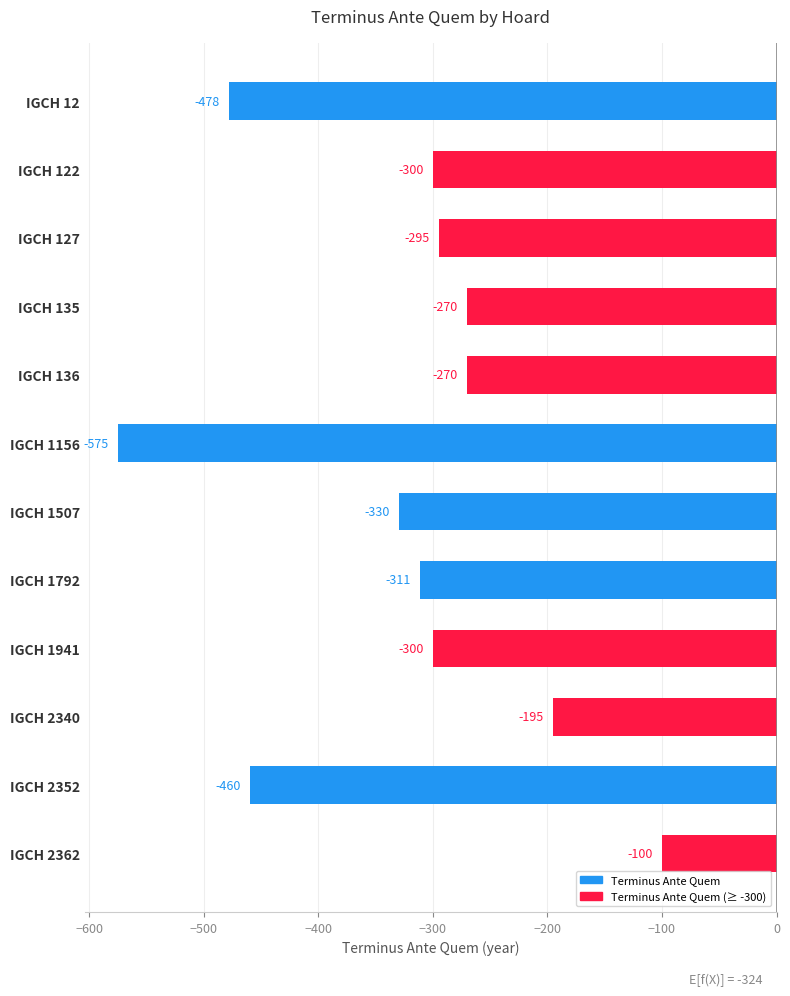

What is the value of the 2nd bar from the top?

-300